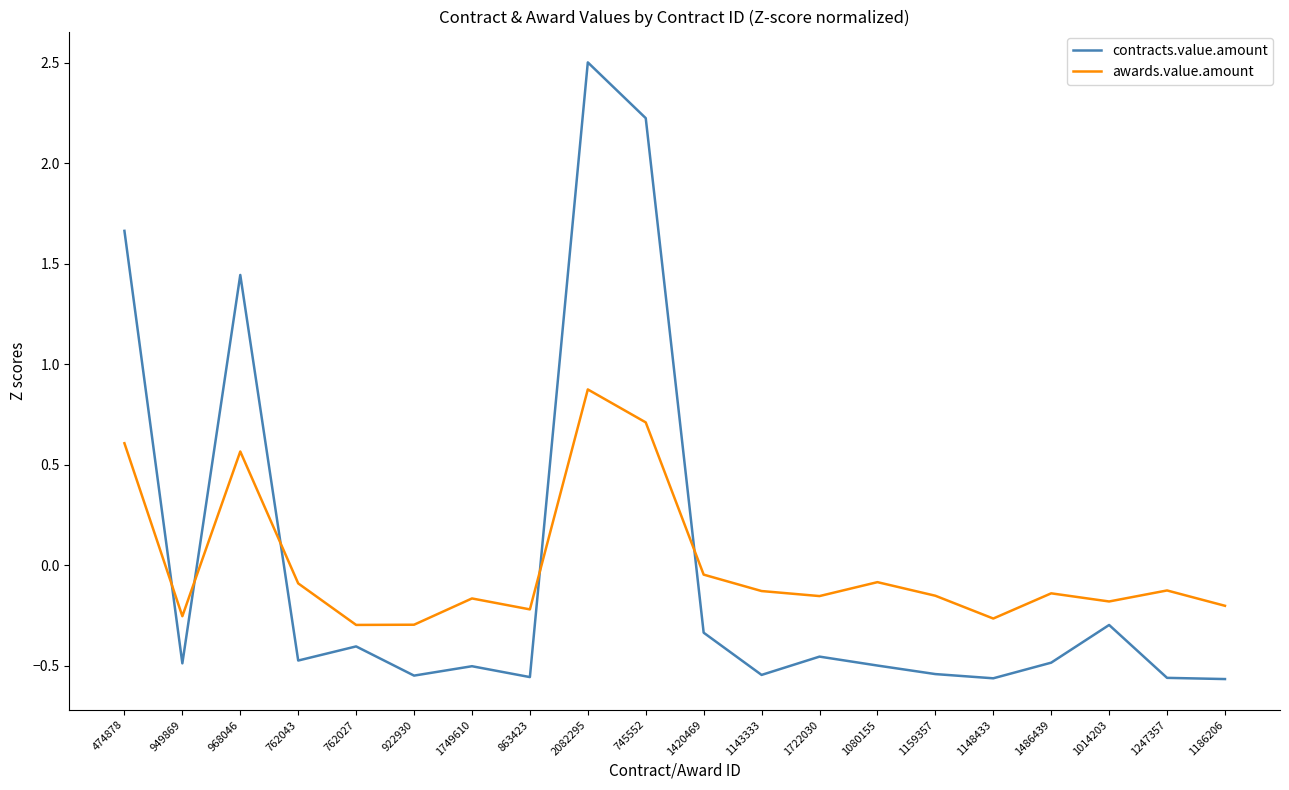

At which category is the sum across all series the highest?

2082295